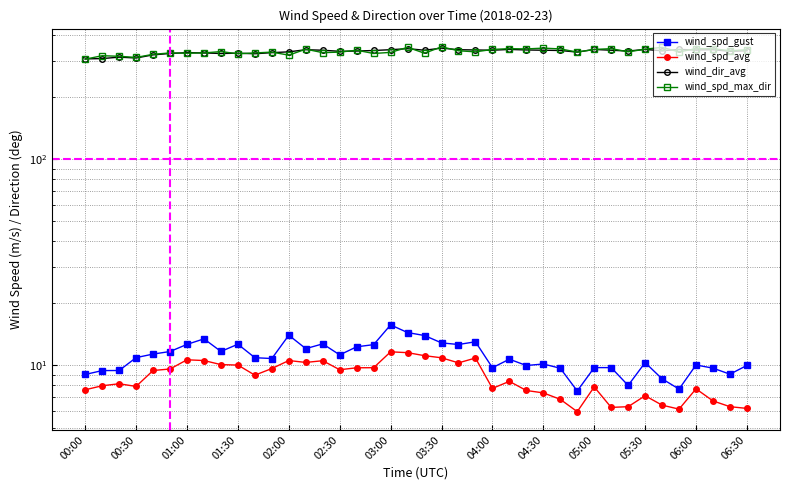

What is the difference between the highest and lowest values at 02:30?

323.5